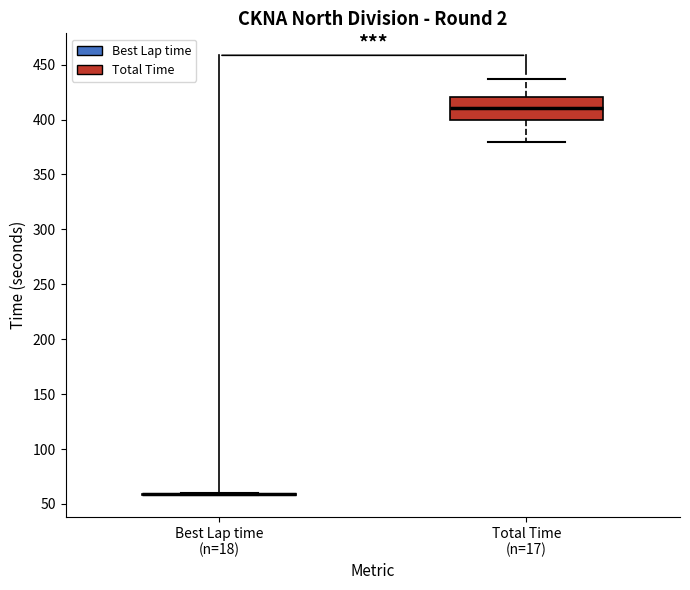

Comparing the boxes themselves (not the whiskers), which one is the tallest?

Total Time (n=17)